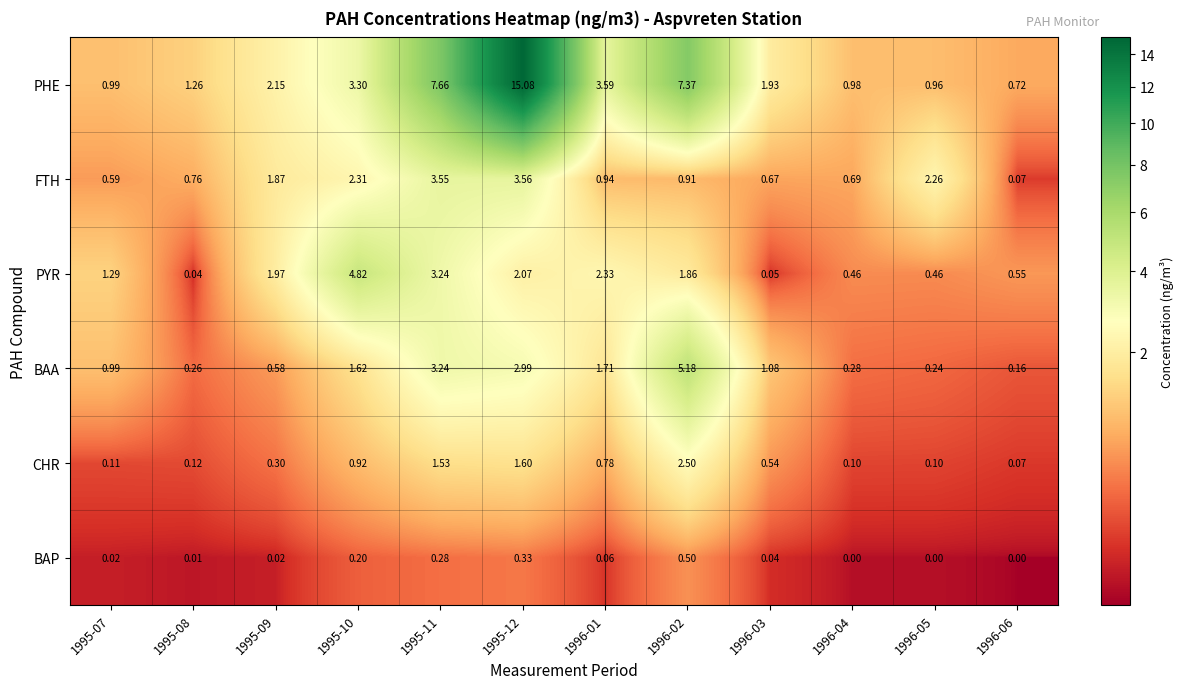

How many categories are shown in the chart?

12